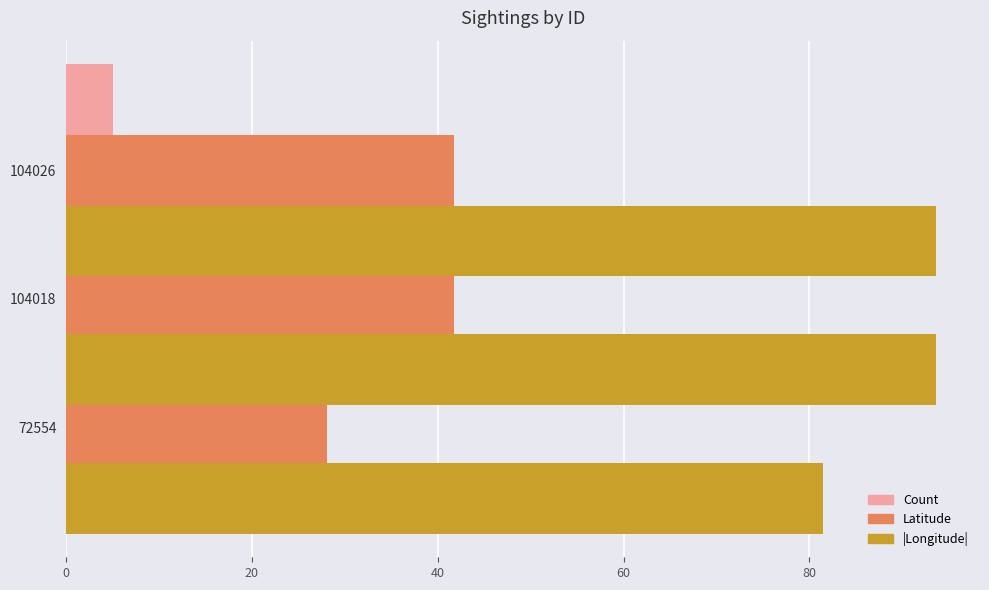

What is the greatest value displayed?

93.7